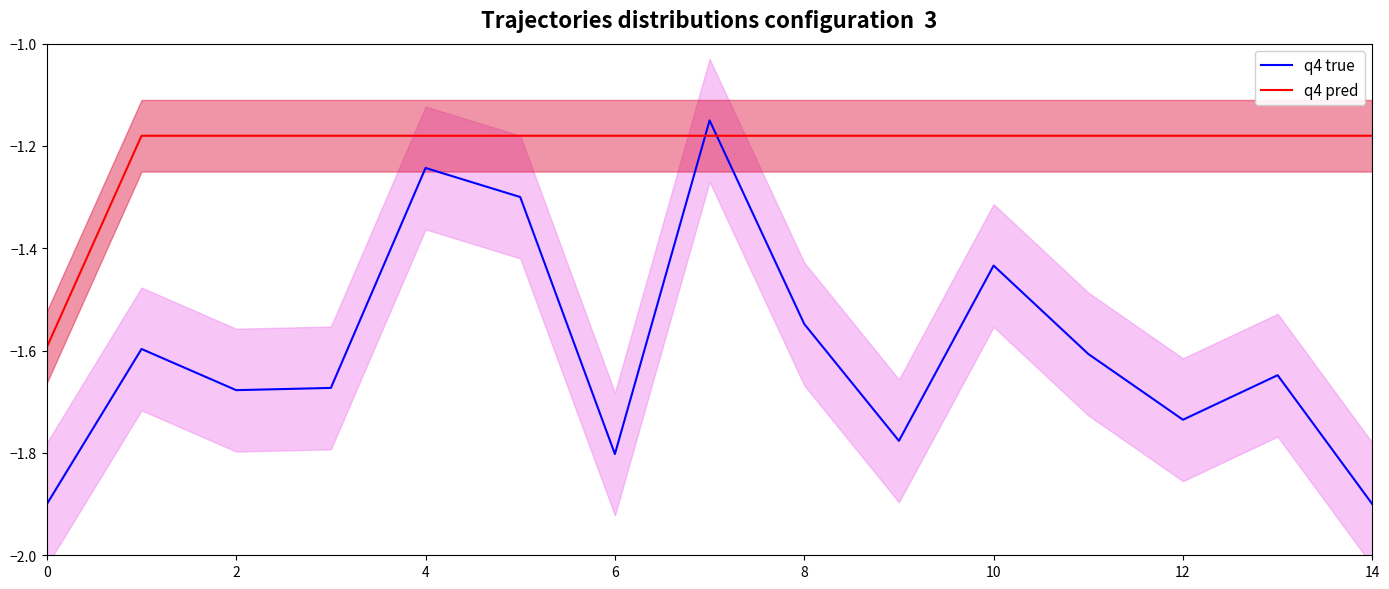

What is the total value across all series at 11?

-2.8